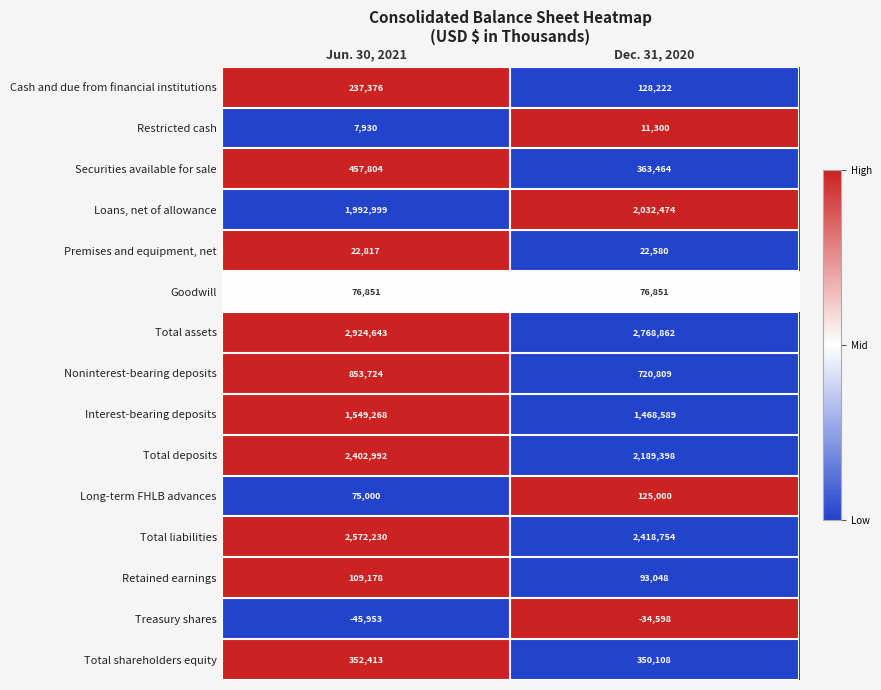

Reading left to right, what are all the values shown in this chart?

Cash and due from financial institutions: 237376	128222
Restricted cash: 7930	11300
Securities available for sale: 457804	363464
Loans, net of allowance: 1992999	2032474
Premises and equipment, net: 22817	22580
Goodwill: 76851	76851
Total assets: 2924643	2768862
Noninterest-bearing deposits: 853724	720809
Interest-bearing deposits: 1549268	1468589
Total deposits: 2402992	2189398
Long-term FHLB advances: 75000	125000
Total liabilities: 2572230	2418754
Retained earnings: 109178	93048
Treasury shares: -45953	-34598
Total shareholders equity: 352413	350108